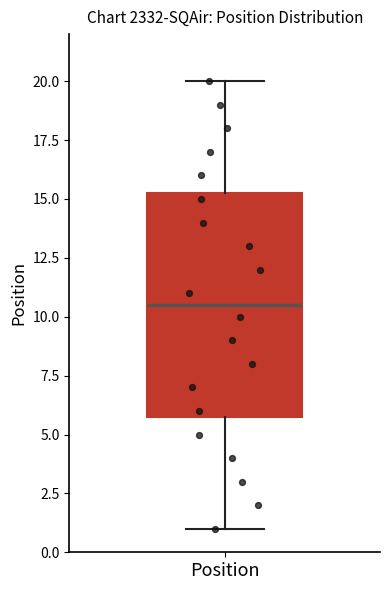

Read this box plot against the y-axis: the position of the median line, the range covered by the box, and the ends of both whiskers. The values are not printed on the chart, so give them approximately, as read against the axis.

median 10.5, box 6.0 to 15.5, whiskers 1.0 to 20.0